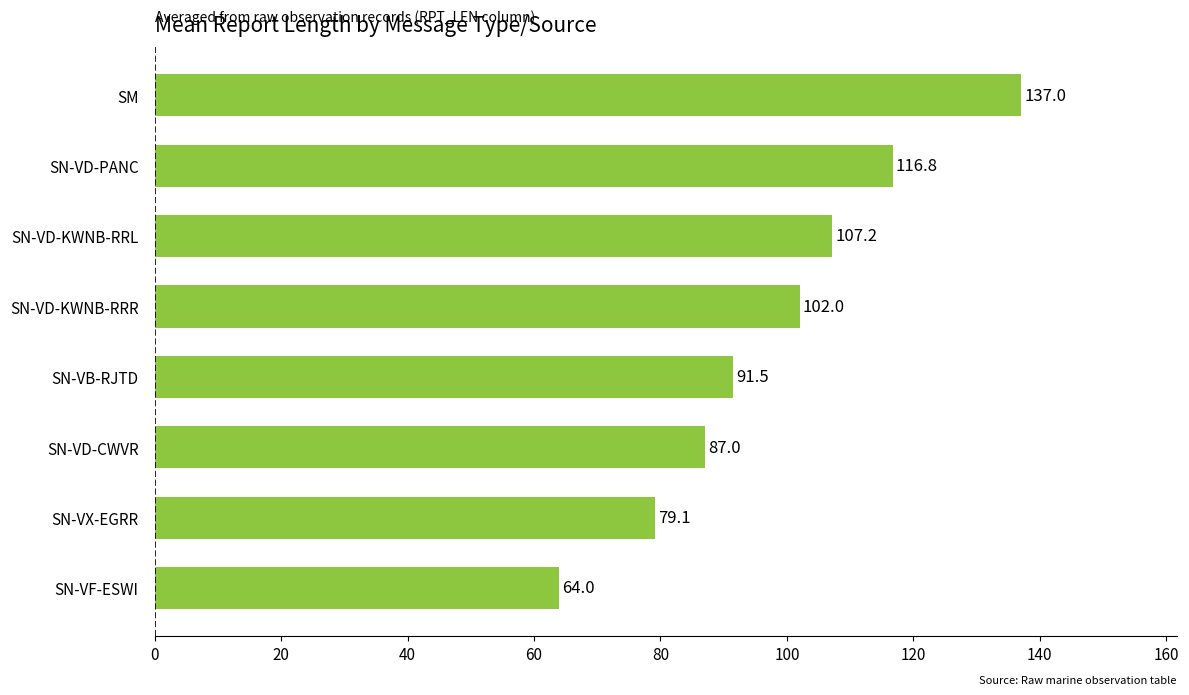

True or false: the data shows 116.8 at SN-VD-PANC.

True